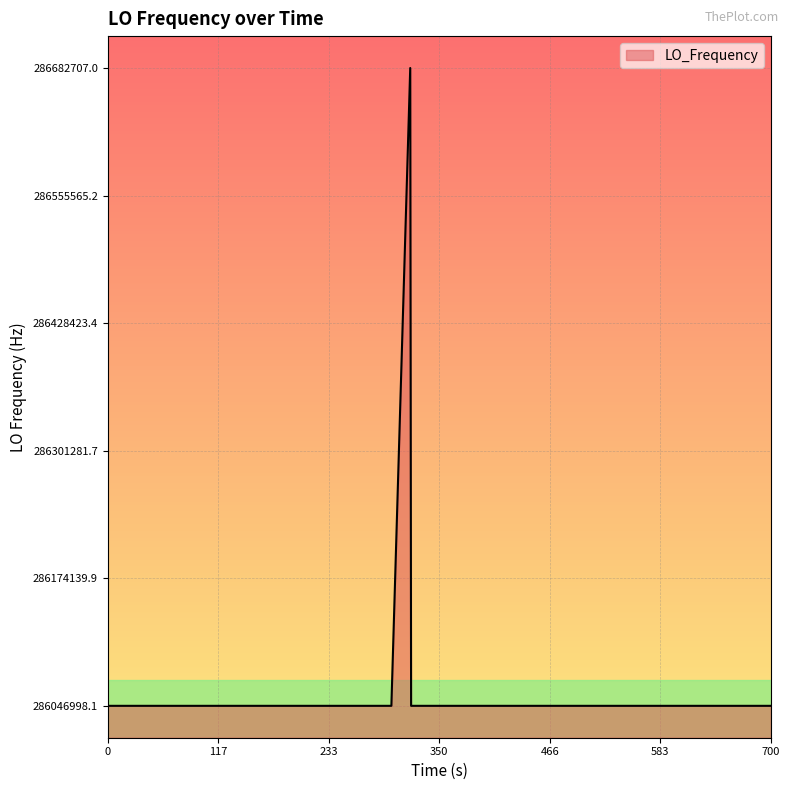

What is the difference between the maximum and minimum values?

635708.9